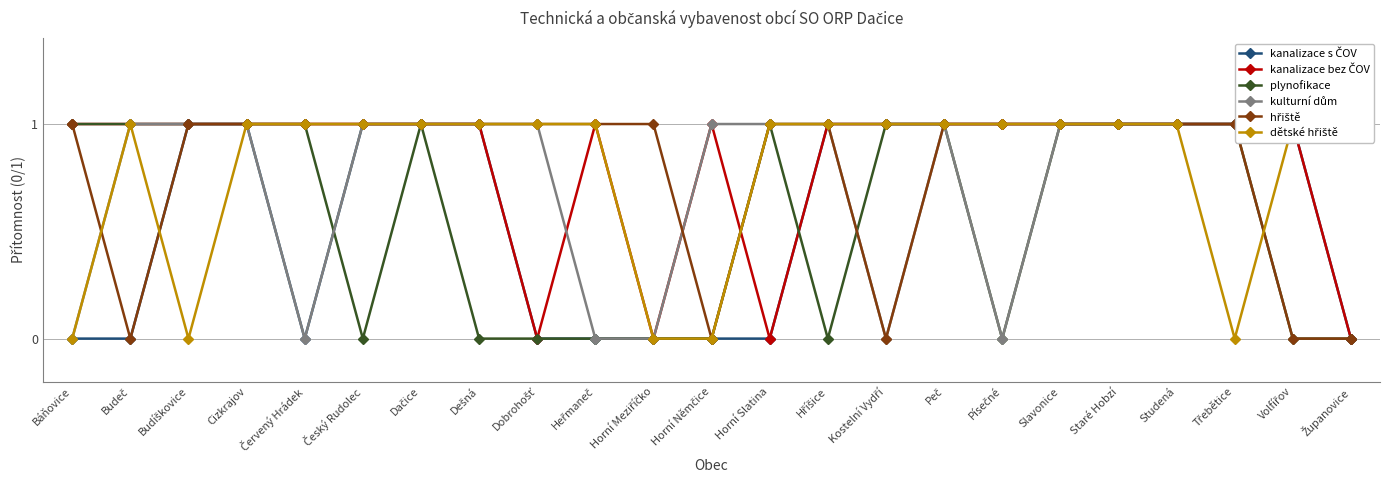

What is the value of the kanalizace bez ČOV point at the 20th from the left?

1